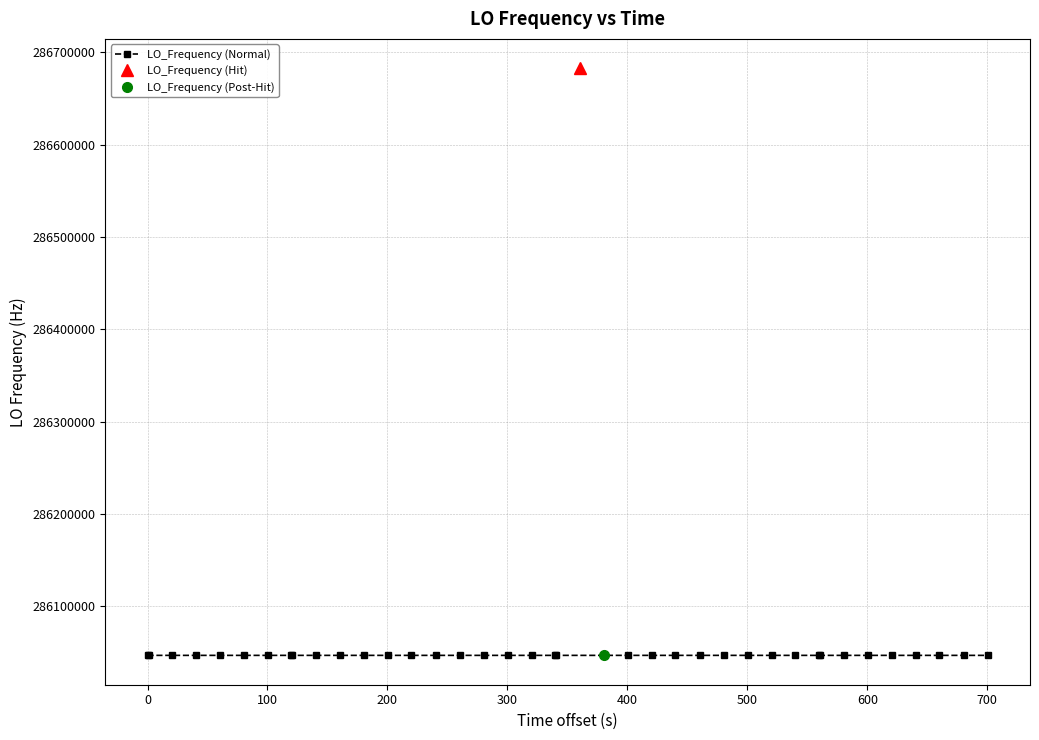

What is the value of the 17th point from the left?

286046998.6